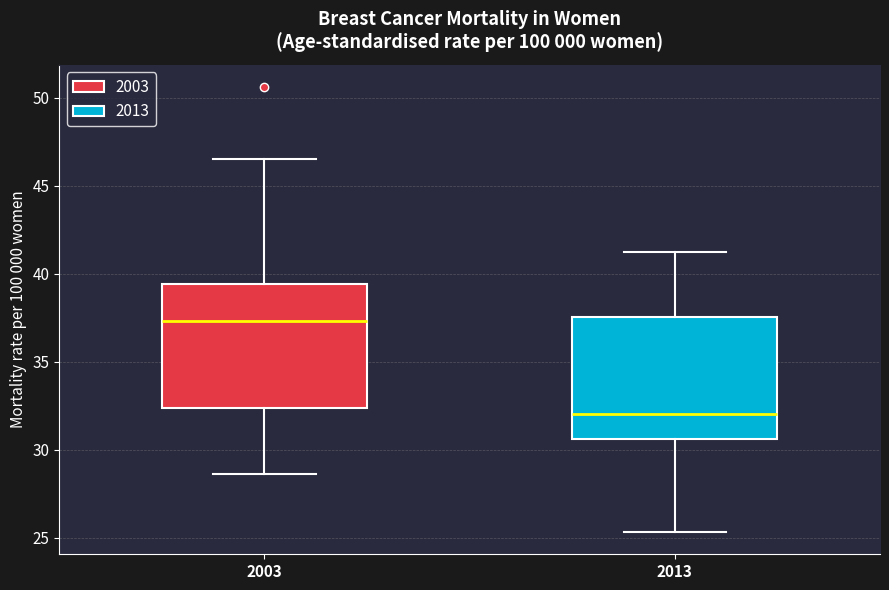

Reading left to right, read every box against the y-axis: the position of its median line, the range the box covers, and the ends of its whiskers. The values are not printed on the chart, so give them approximately, as read against the axis.

2003: median 37.5, box 32.5 to 39.5, whiskers 28.5 to 46.5
2013: median 32.0, box 30.5 to 37.5, whiskers 25.5 to 41.5